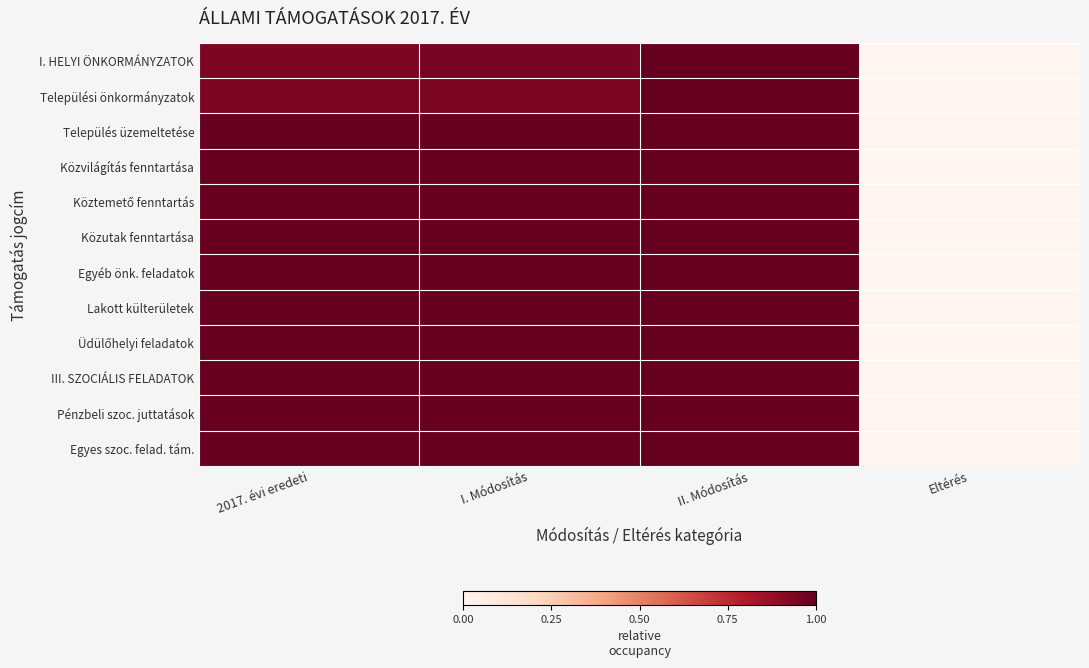

At which category is the sum across all series the highest?

II. Módosítás